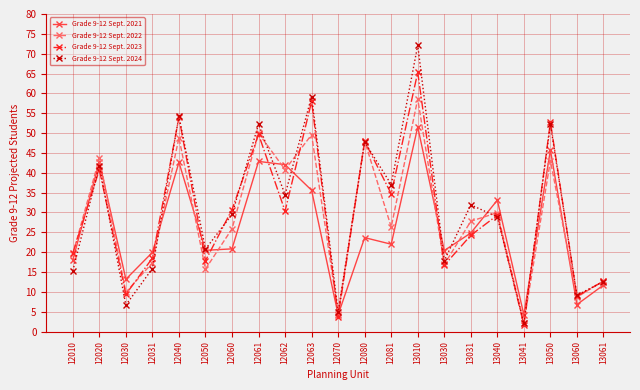

The value of Grade 9-12 Sept. 2024 at 13050 is 52.2. True or false?

True